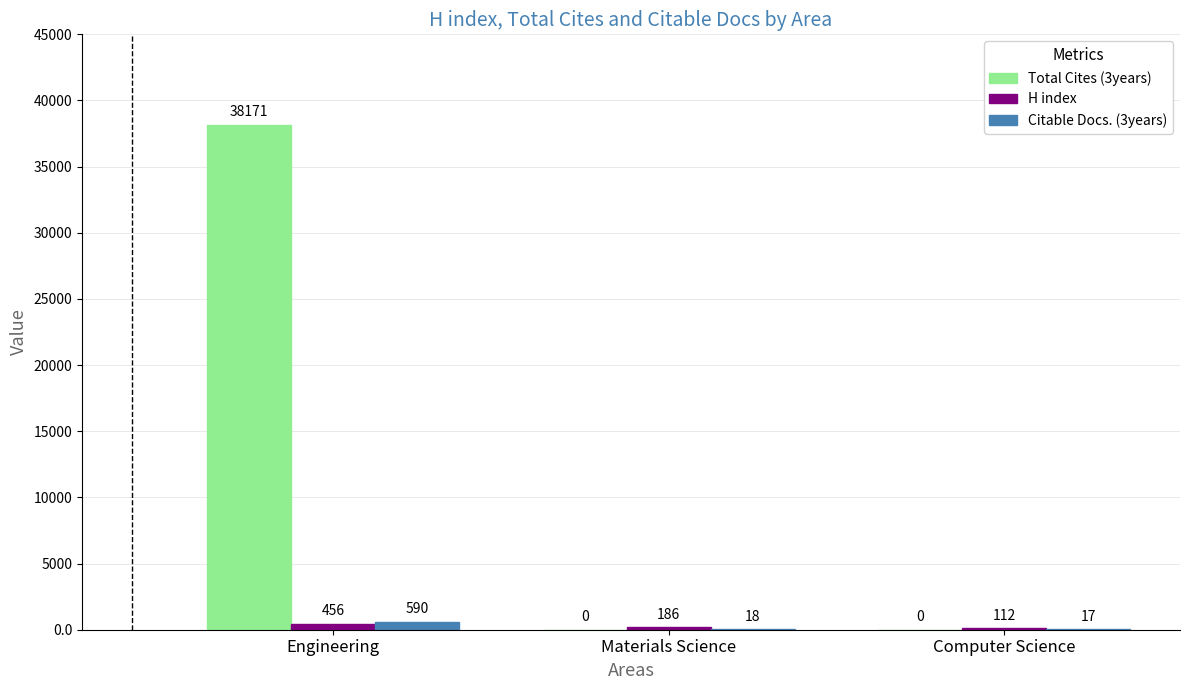

What is the sum of all Citable Docs. (3years) values?

625